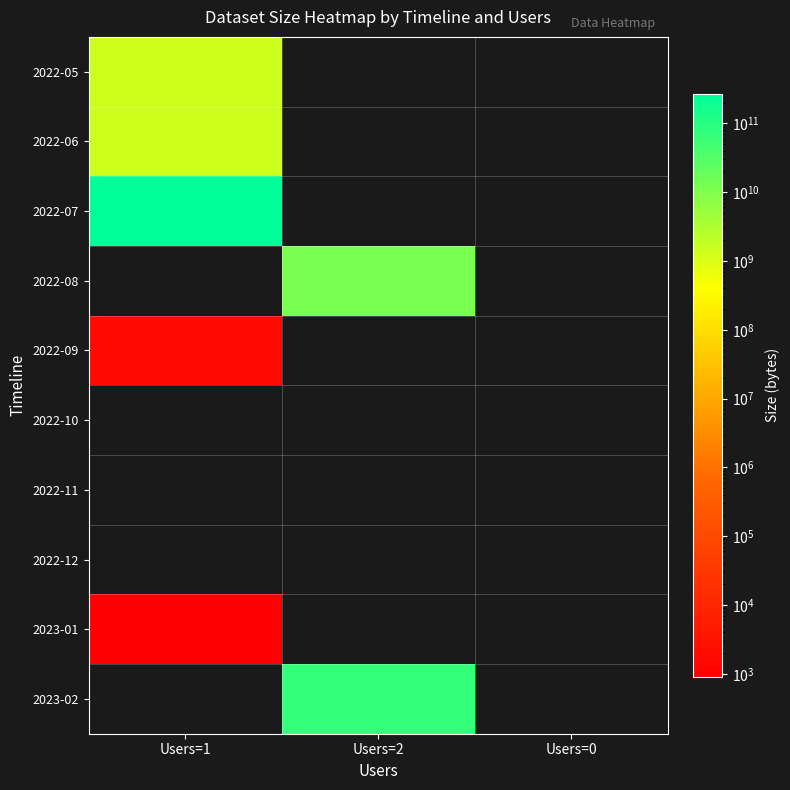

Reading right to left, transcribe all the data shown in this chart.

2022-05: Users=0=0	Users=2=0	Users=1=1399847680
2022-06: Users=0=0	Users=2=0	Users=1=1399847680
2022-07: Users=0=0	Users=2=0	Users=1=267370602496
2022-08: Users=0=0	Users=2=12064631188	Users=1=0
2022-09: Users=0=0	Users=2=0	Users=1=1820
2022-10: Users=0=0	Users=2=0	Users=1=0
2022-11: Users=0=0	Users=2=0	Users=1=0
2022-12: Users=0=0	Users=2=0	Users=1=0
2023-01: Users=0=0	Users=2=0	Users=1=910
2023-02: Users=0=0	Users=2=68208001024	Users=1=0